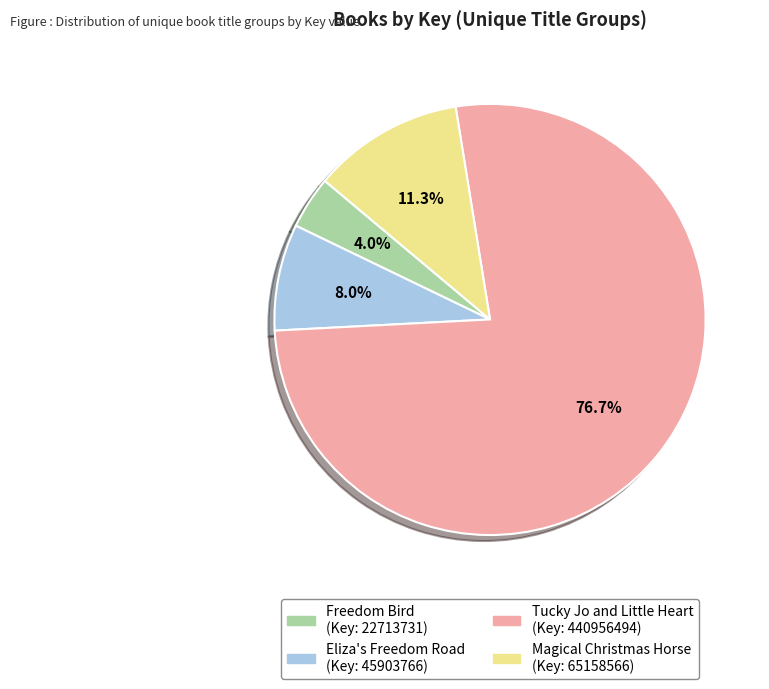

What percentage is the Eliza's Freedom Road slice, to the nearest percent?

8%